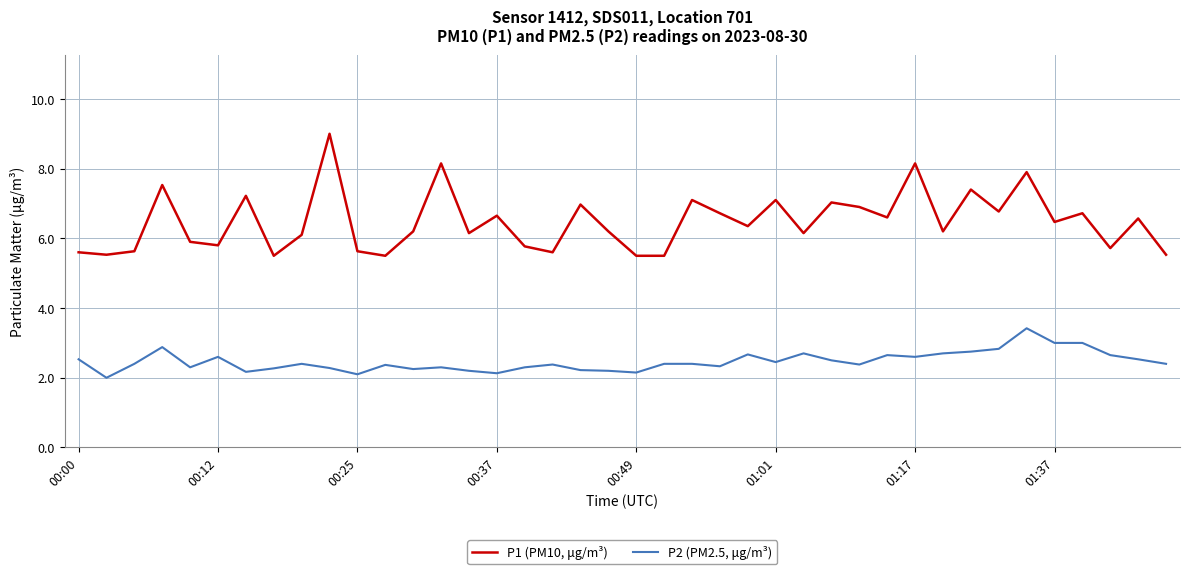

What is the minimum value shown in the chart?

2.0